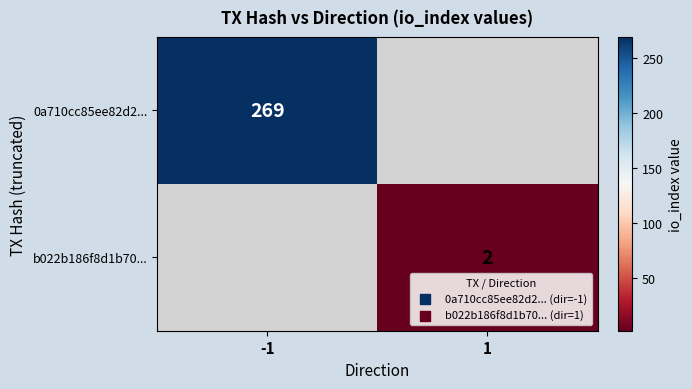

Is it true that b022b186f8d1b70... equals 2 at 1?

True